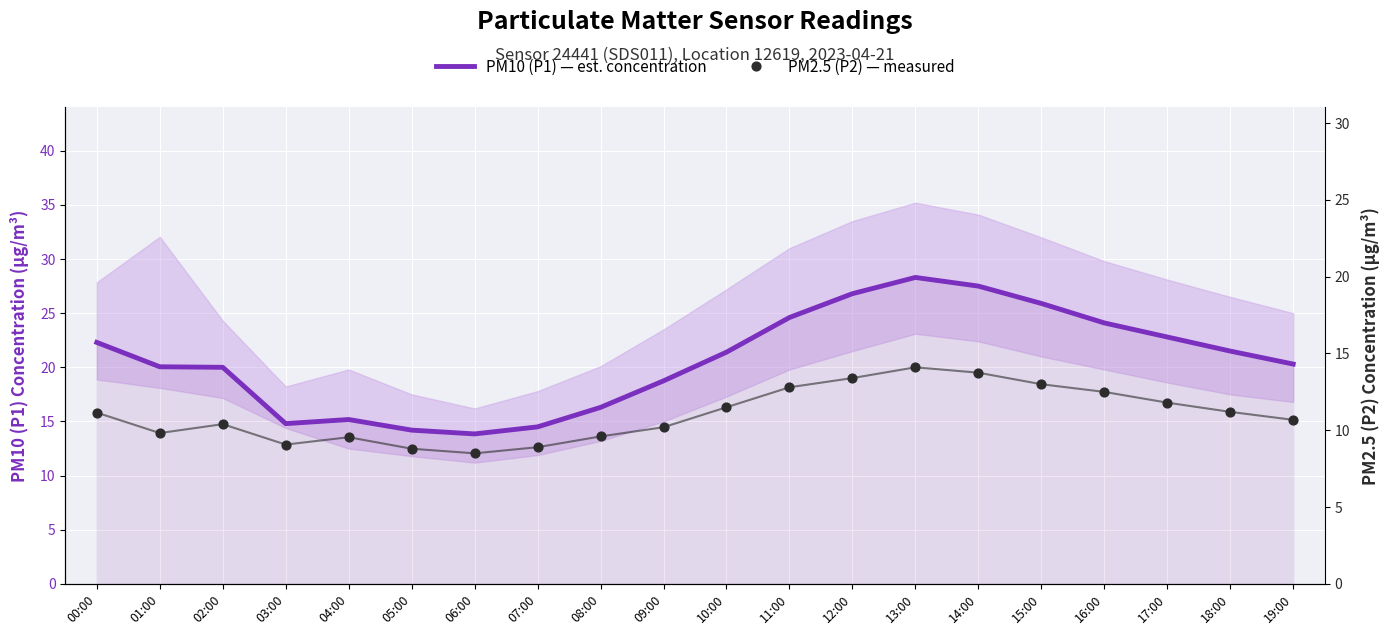

Which series reaches the minimum Y coordinate?

PM2.5 (P2) — measured